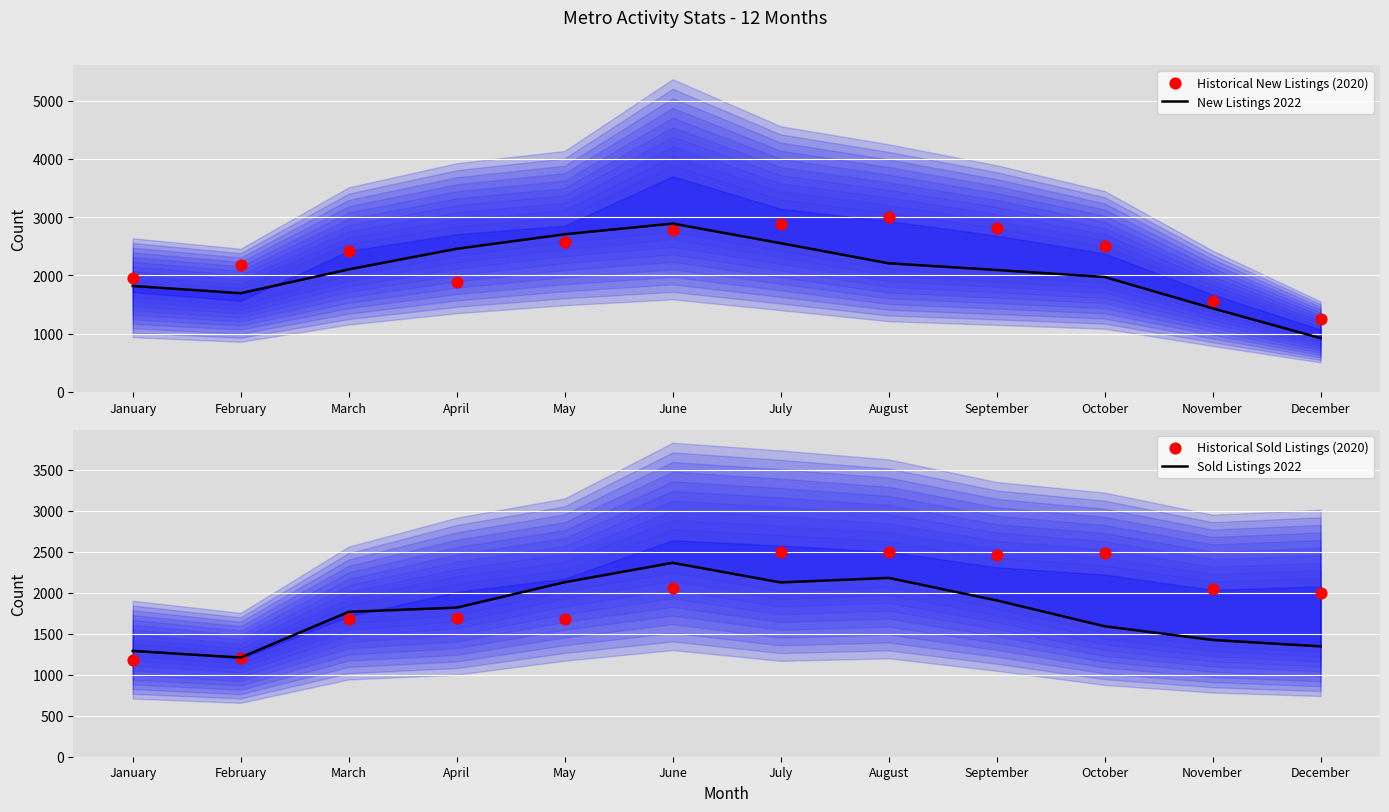

Is the value of Sold Listings 2022 at June greater than the value of Historical Sold Listings (2020) at June?

Yes